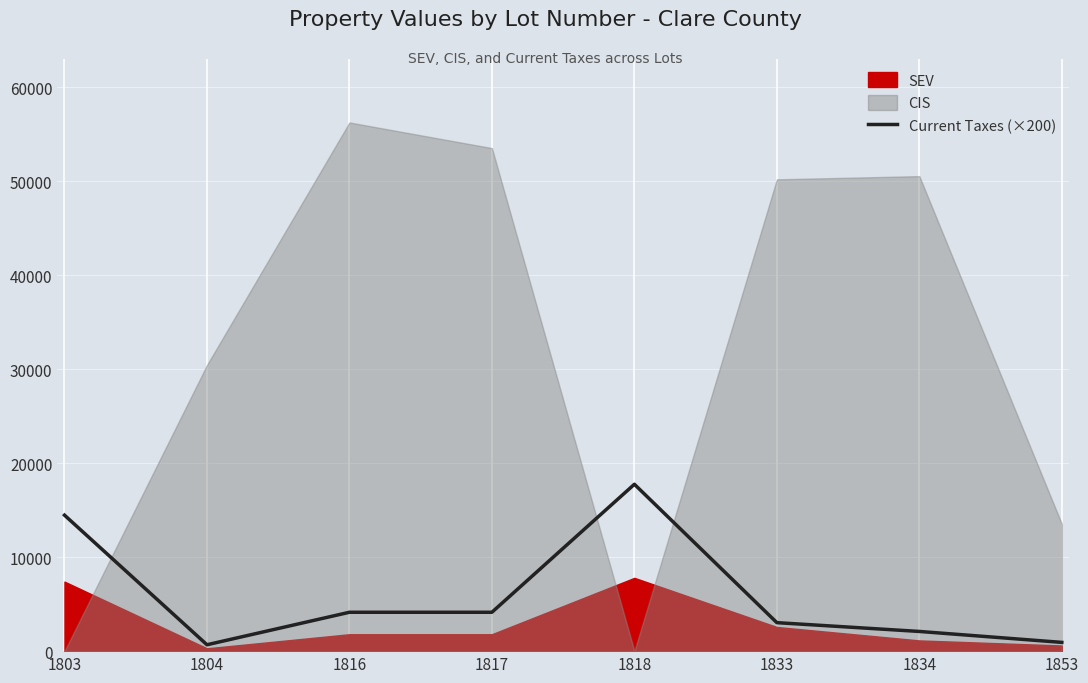

What is the difference between the maximum and minimum values?

17082